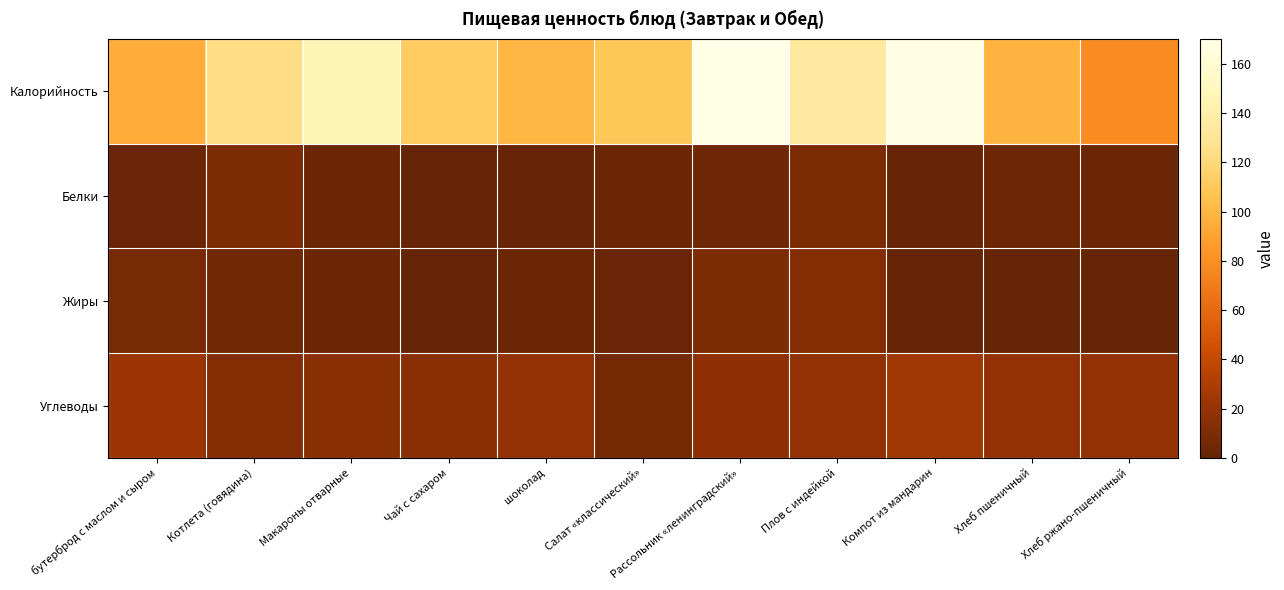

What is the greatest value displayed?

170.0